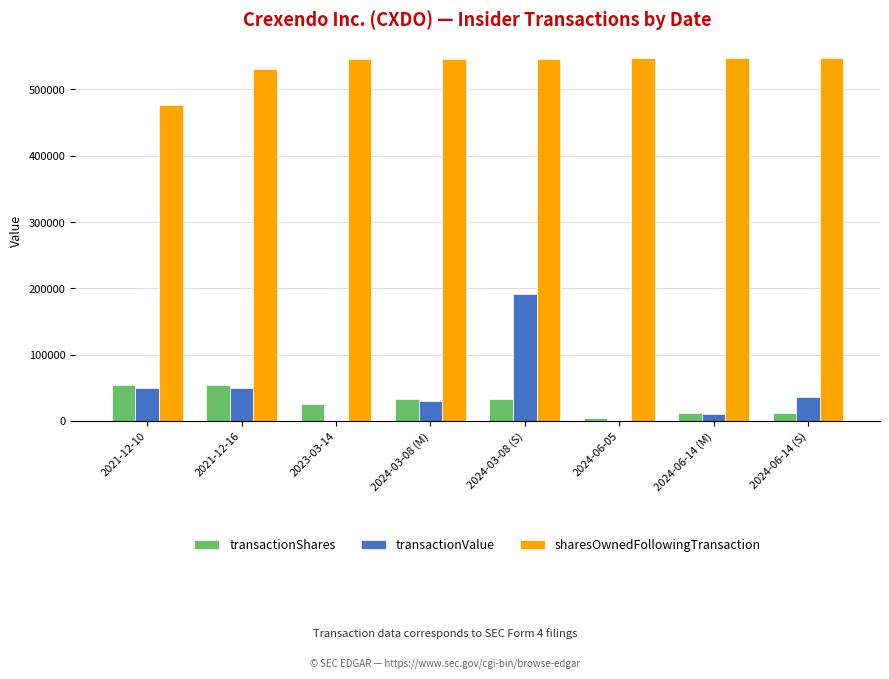

What is the sum of all transactionValue values?

366433